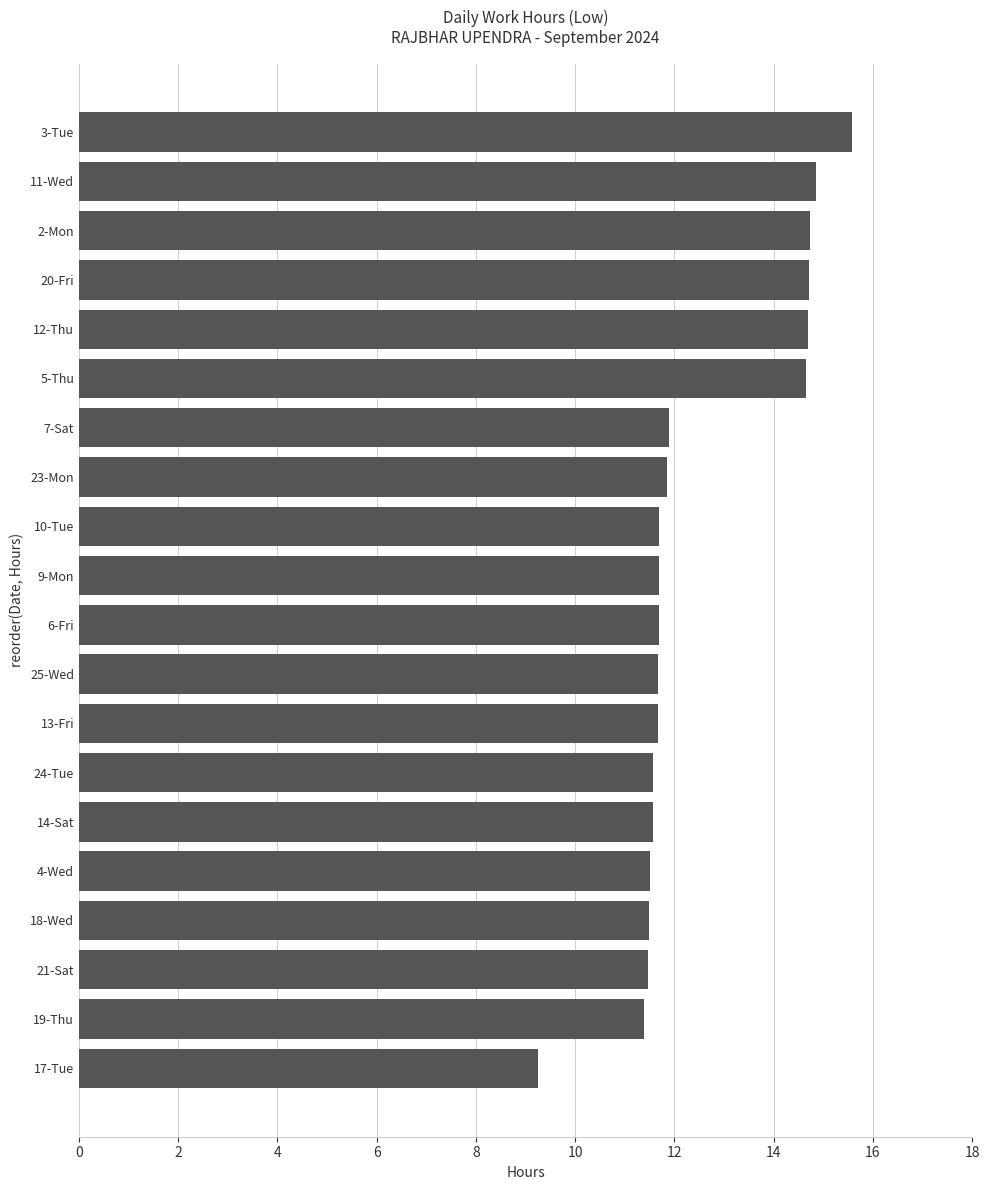

How many bars are there in total?

20